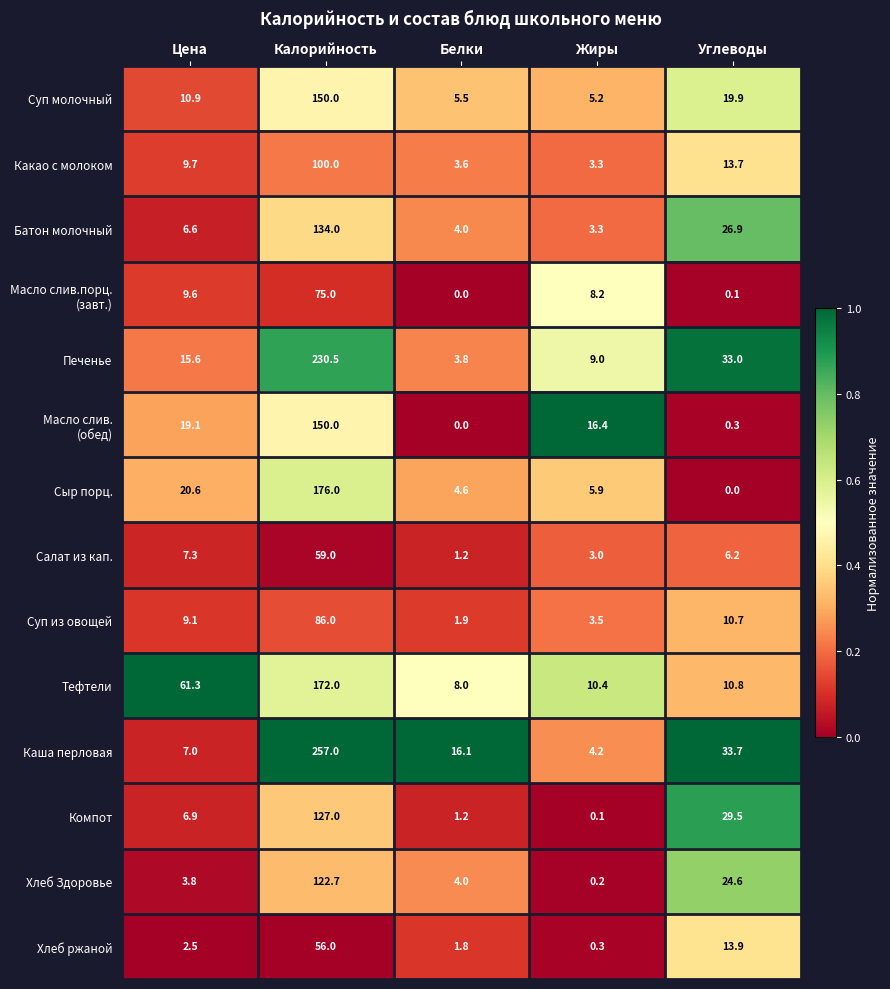

At which label does Сыр порц. first exceed 5?

Цена